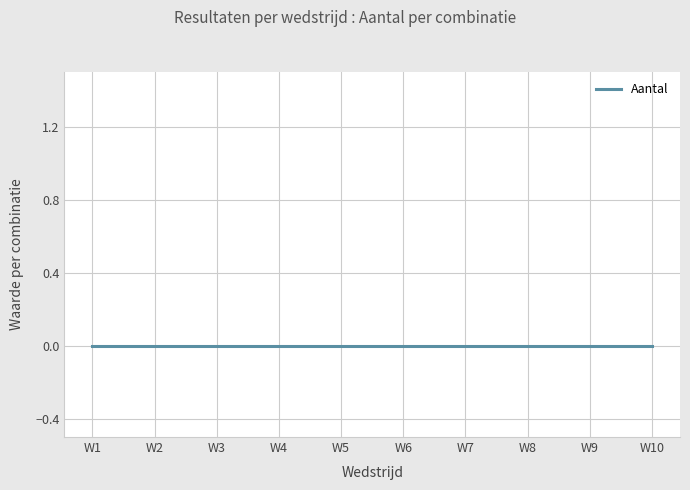

True or false: Punten and Aantal intersect in this chart.

False